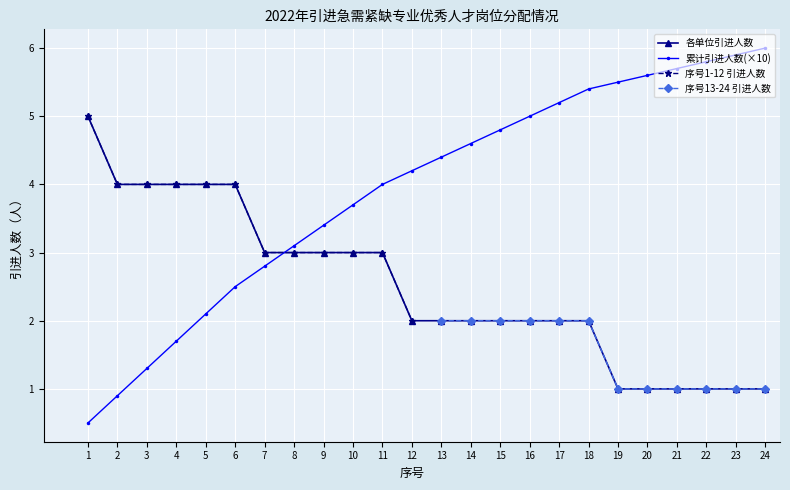

What is the value of the 序号1-12 引进人数 point at the 9th from the left?

3